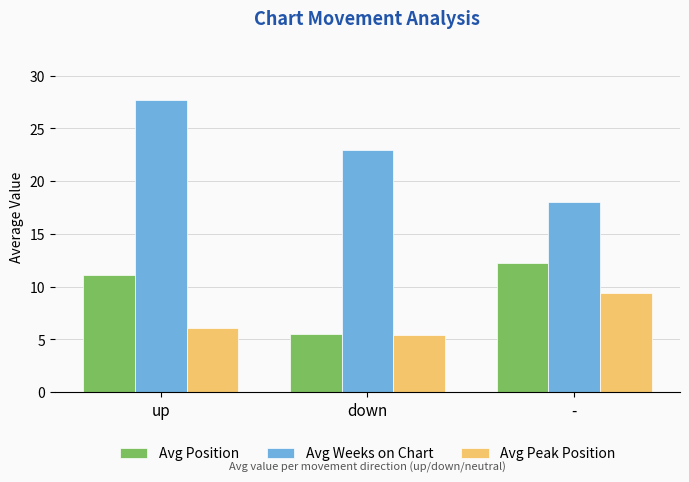

Which series changed the most between up and down?

Avg Position